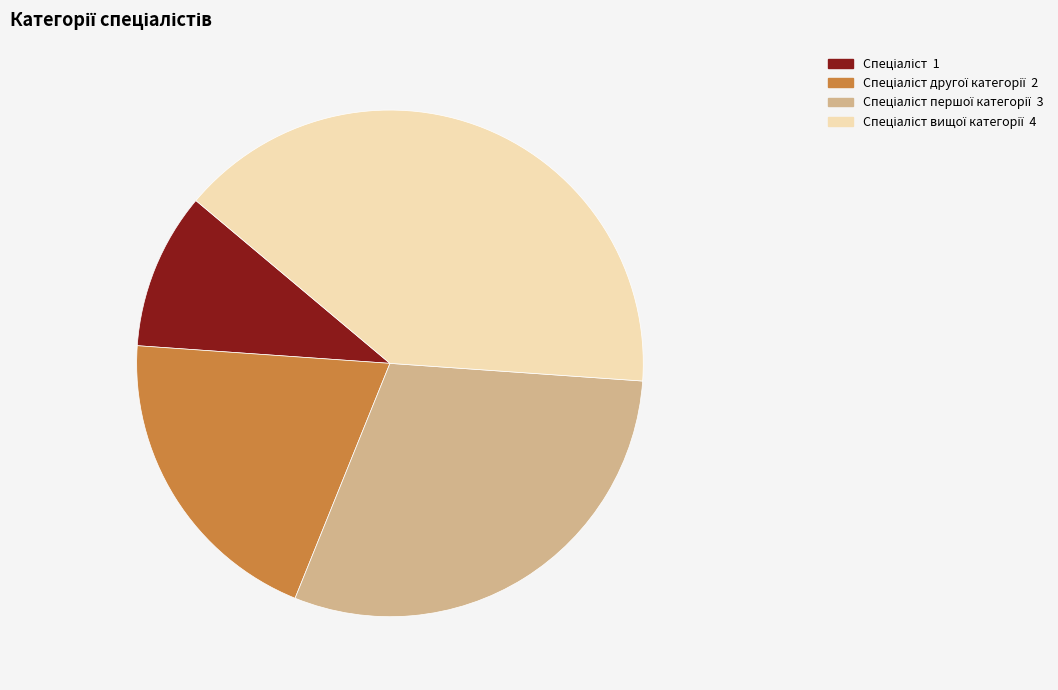

Is there a majority slice in this chart?

No